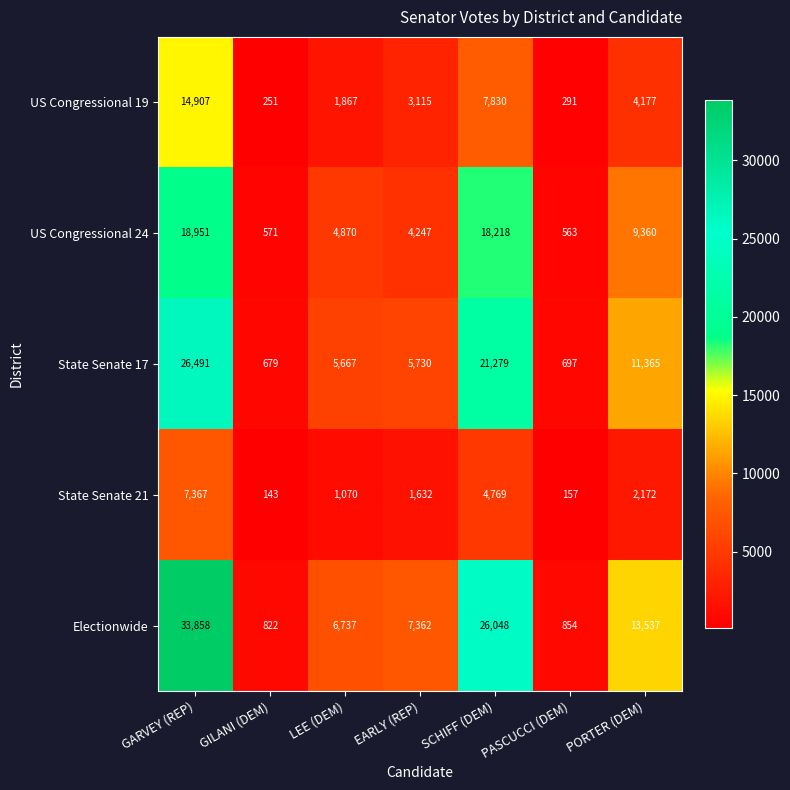

What is the average value of the Electionwide series?

12745